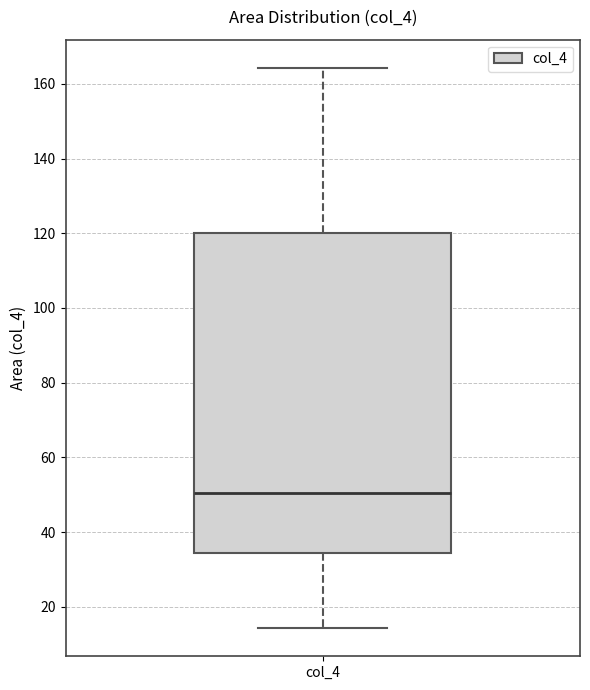

Read this box plot against the y-axis: the position of the median line, the range covered by the box, and the ends of both whiskers. The values are not printed on the chart, so give them approximately, as read against the axis.

median 50, box 34 to 120, whiskers 14 to 164